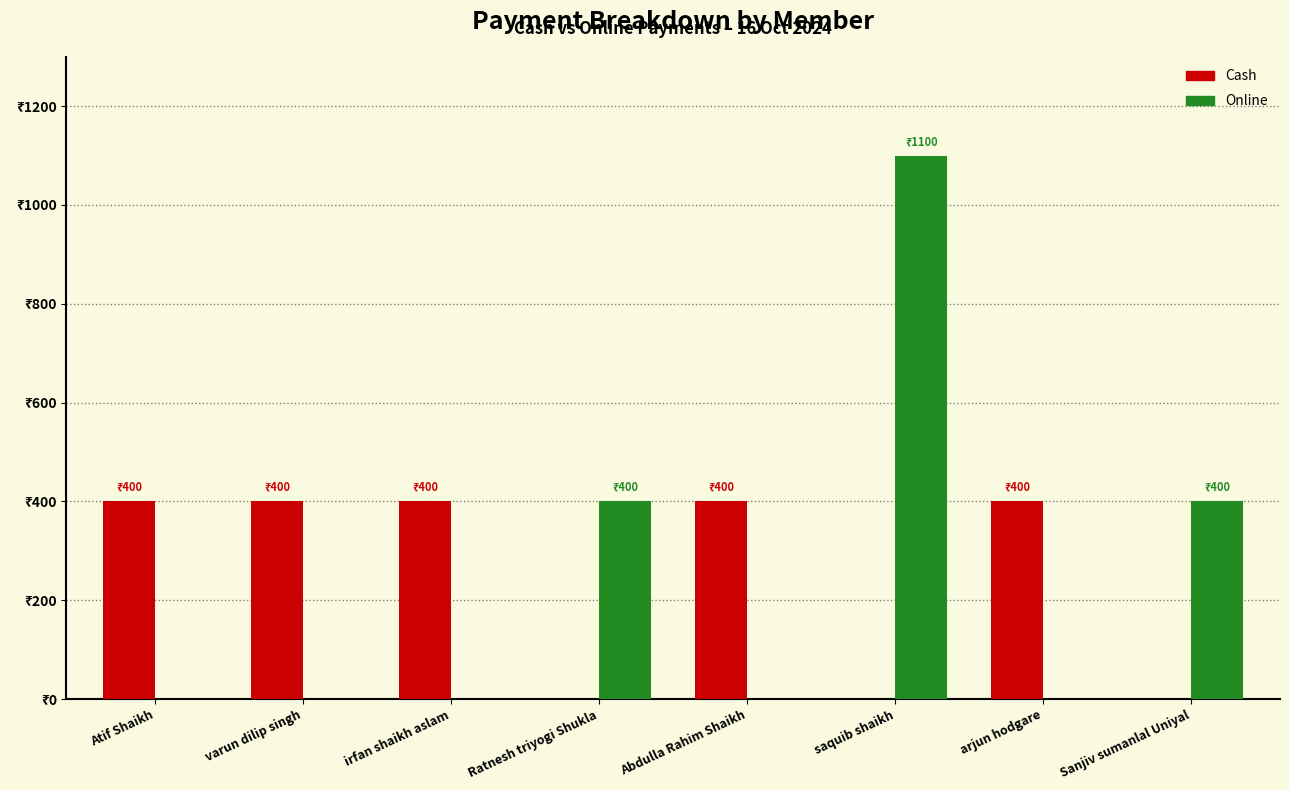

At how many categories does at least one series exceed 658?

1